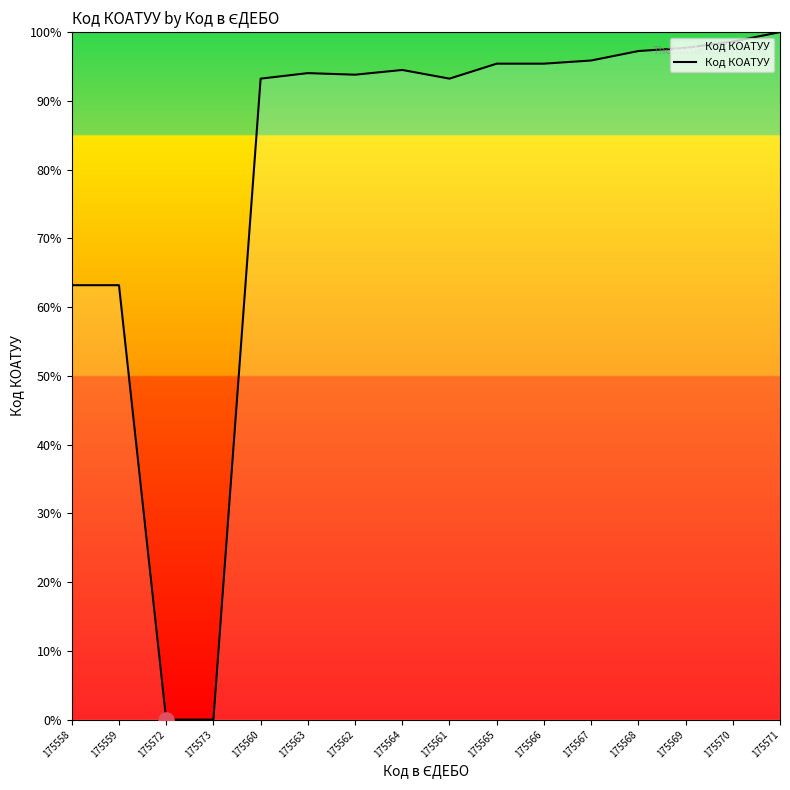

What is the ratio of the value at 175561 to the value at 175558?

1.5